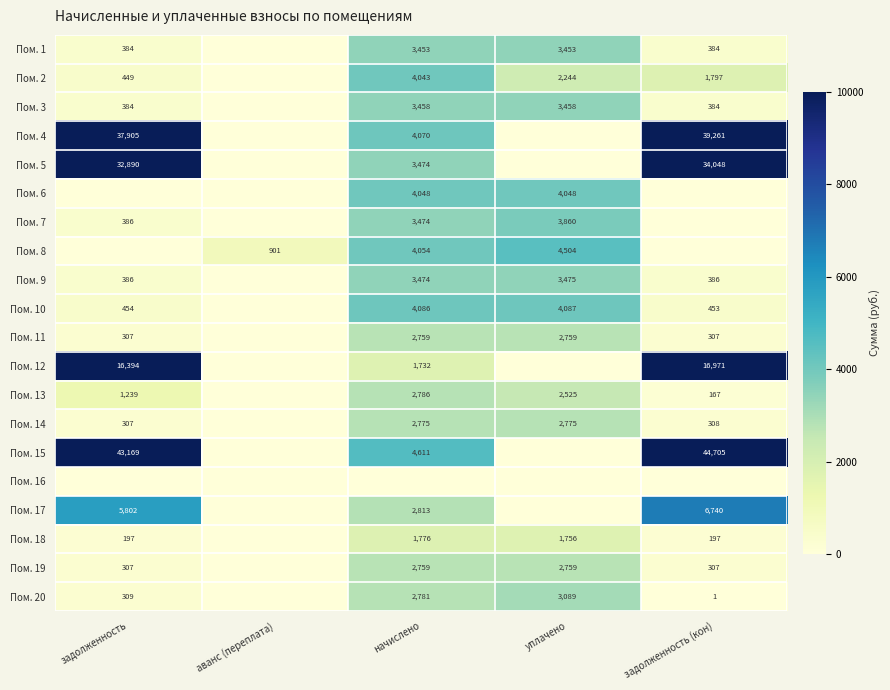

True or false: Пом. 19 has a value of 307 at задолженность (кон).

True